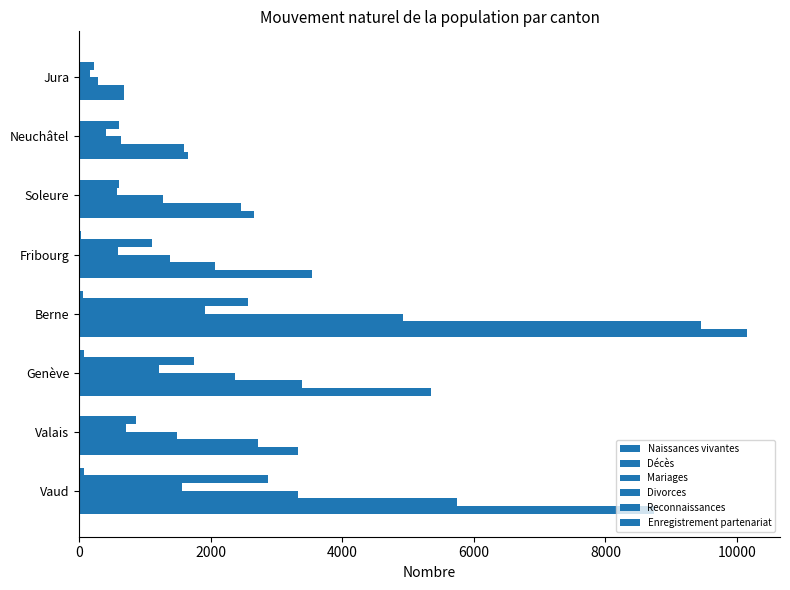

What is the smallest value displayed?

2